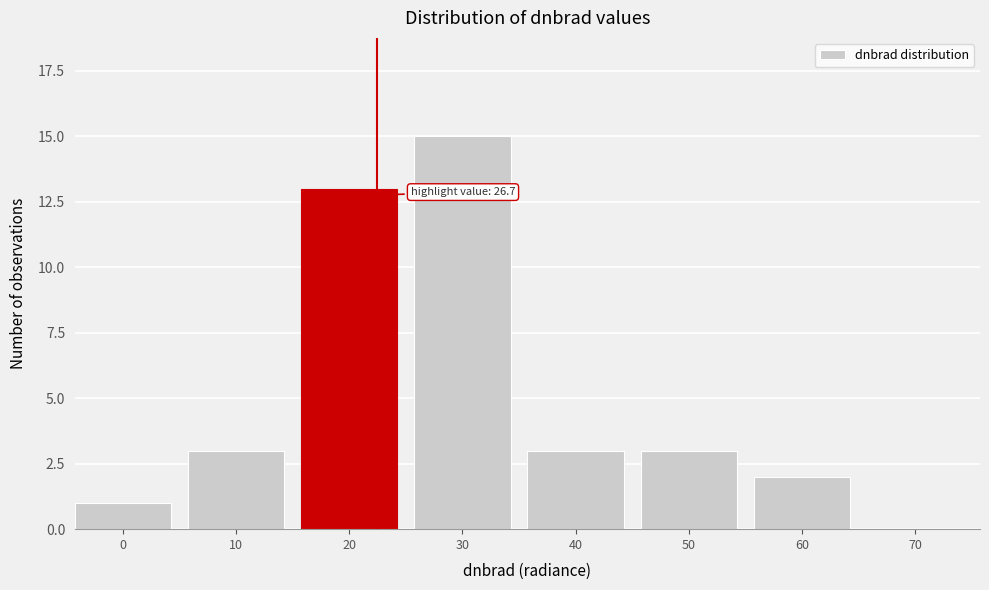

Reading left to right, what are all the values shown in this chart?

0=1	10=3	20=13	30=15	40=3	50=3	60=2	70=0